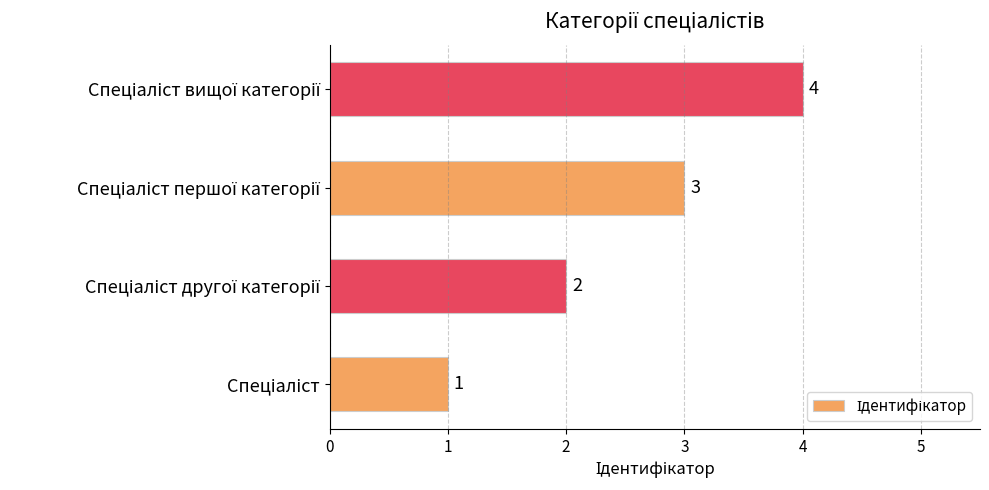

What is the difference between the maximum and minimum values?

3